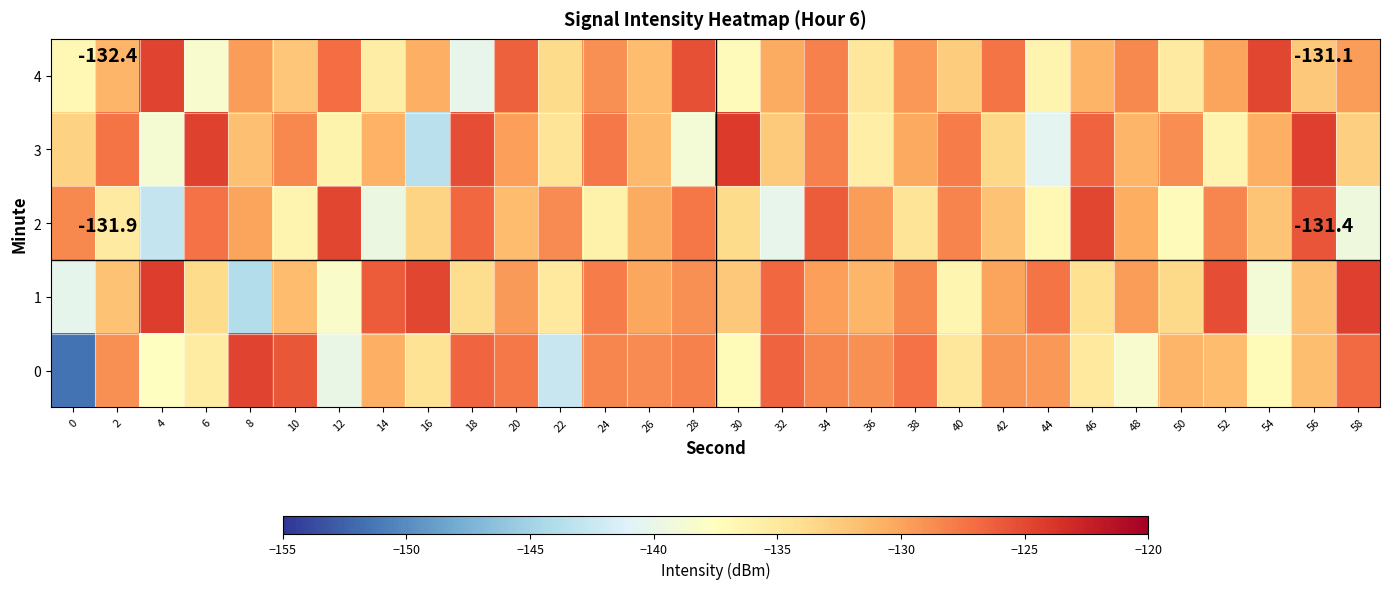

Which series changed the most between 2 and 34?

row_2